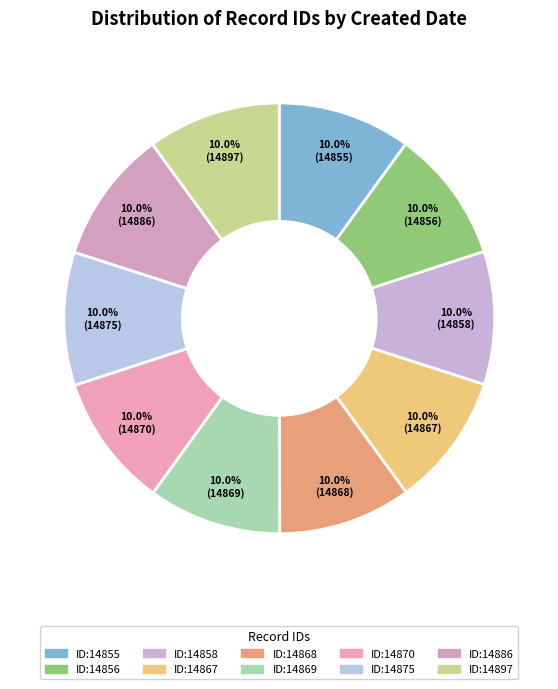

How many slices are in this pie chart?

10